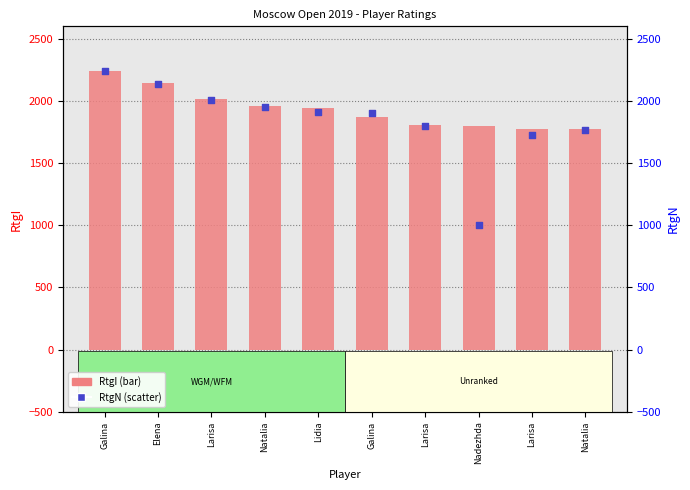

Which series has the widest spread of Y values?

RtgN